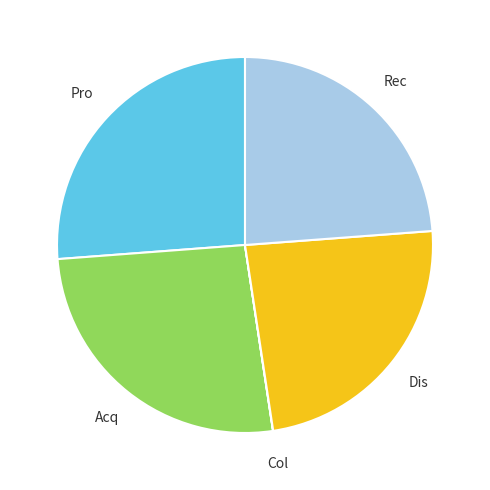

Does any single category account for the majority?

No